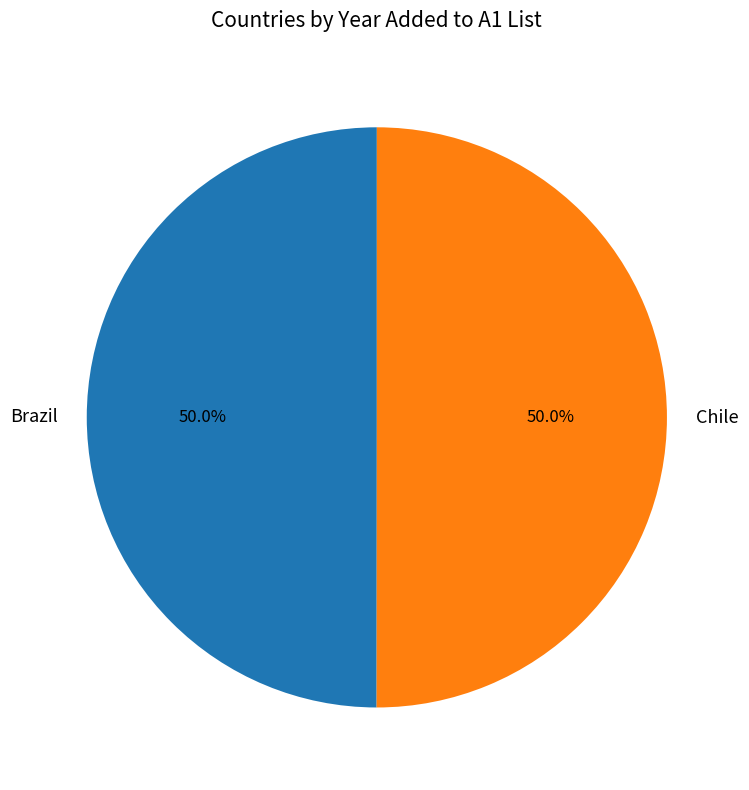

Approximately how many times larger is the value at Brazil compared to Chile?

1.0